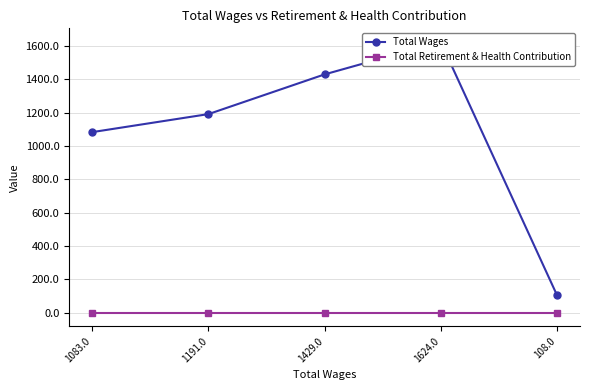

At which label does Total Wages reach its peak?

1624.0